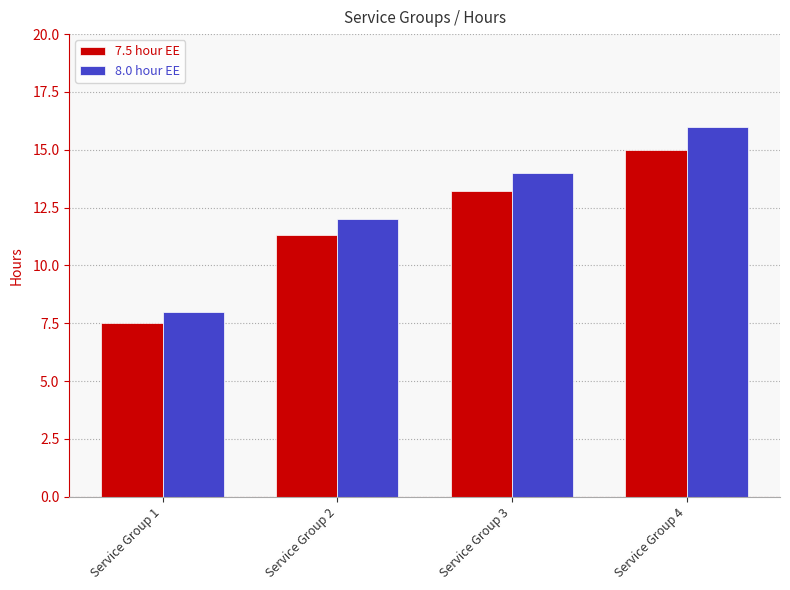

Where is 7.5 hour EE nearest to the value 11?

Service Group 2